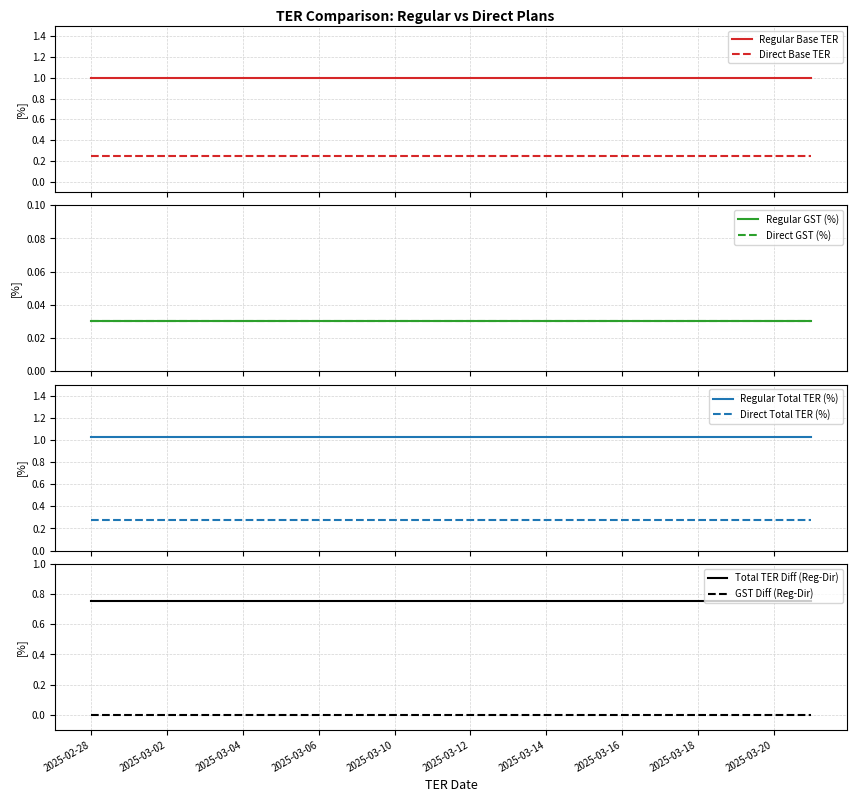

Is the value of Direct Plan - Total TER (%) at 2025-03-13 greater than the value of Regular Plan - GST (%) at 2025-03-06?

Yes